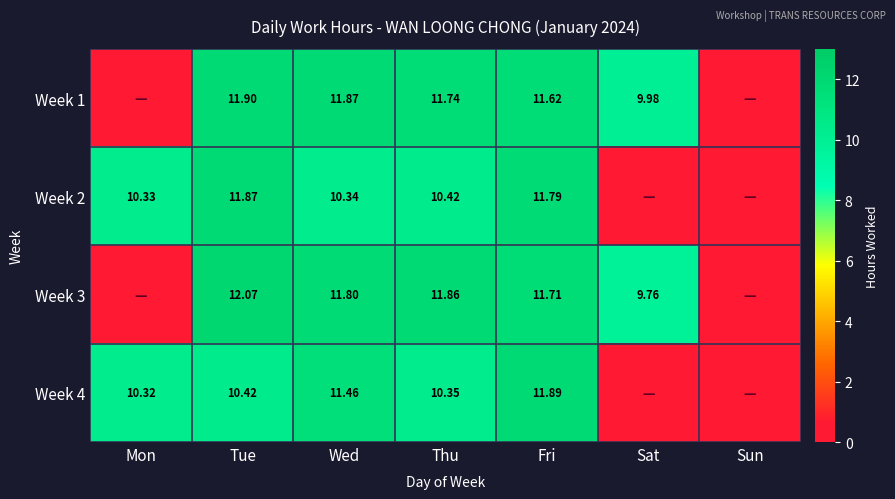

Is it true that Week 4 equals 5.2 at Wed?

False